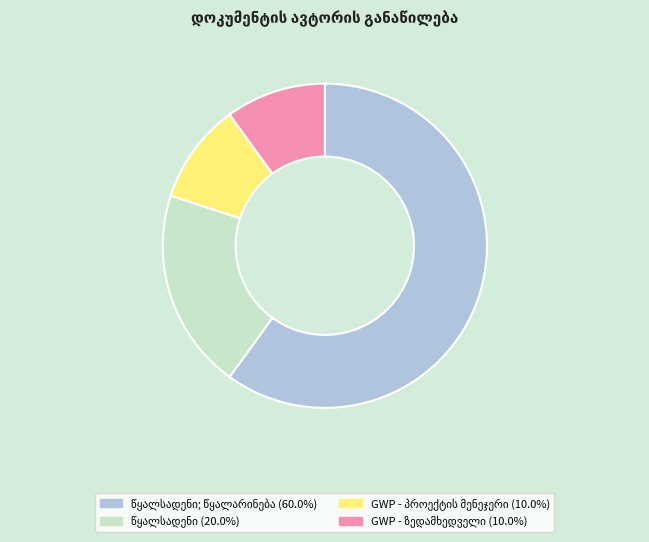

Is there a majority slice in this chart?

Yes